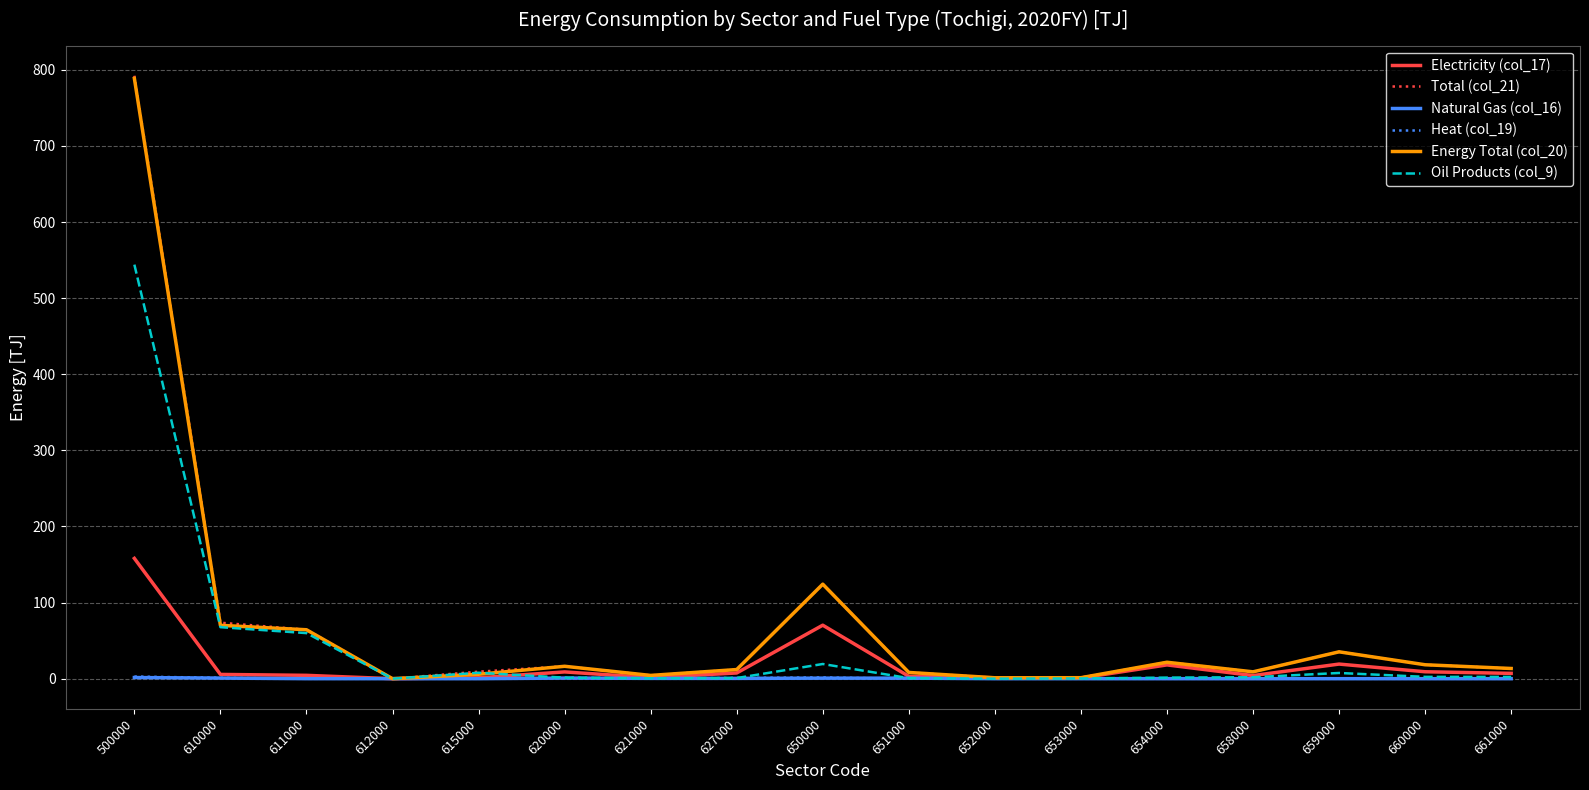

How many distinct data groups are displayed?

6